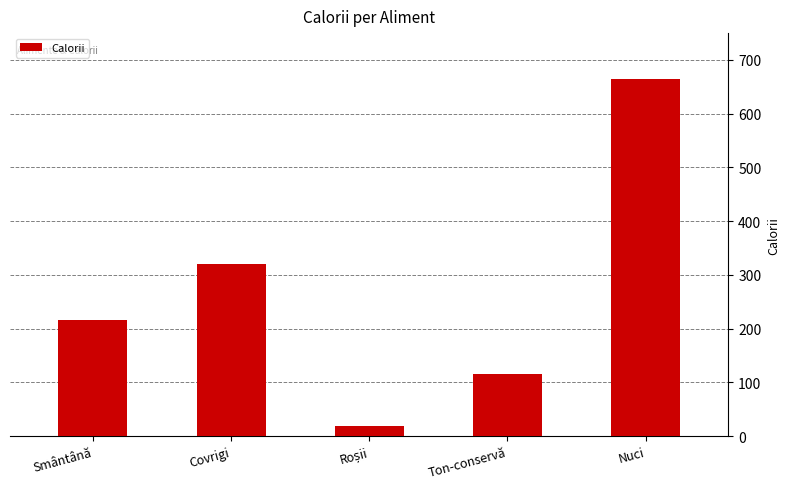

Is it true that the value at Covrigi is 320?

True